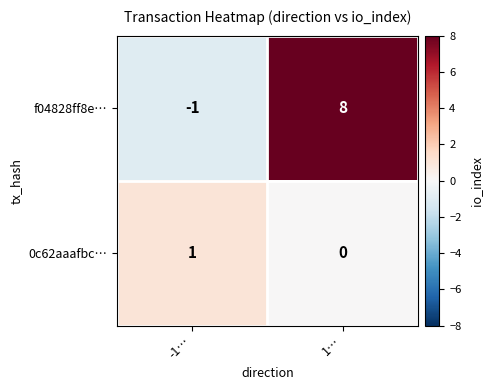

Which series has the widest spread of values?

f04828ff8e…